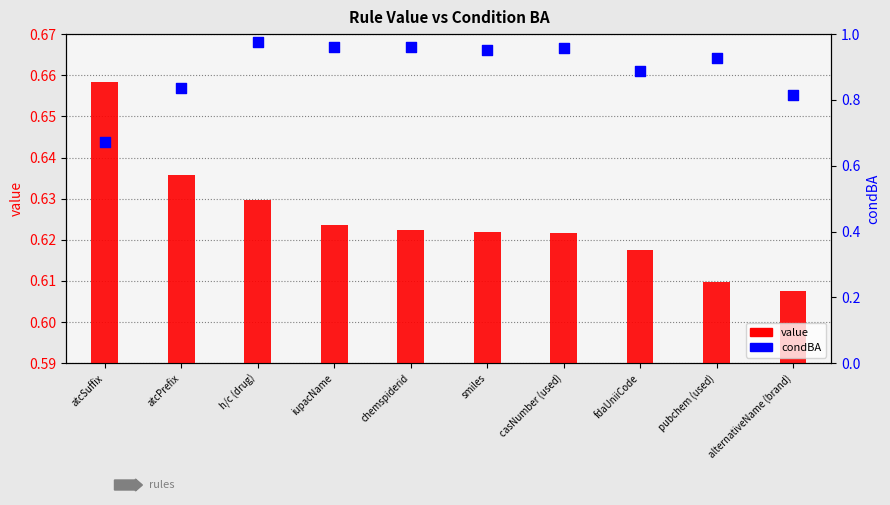

Which series contains the lowest Y value?

value